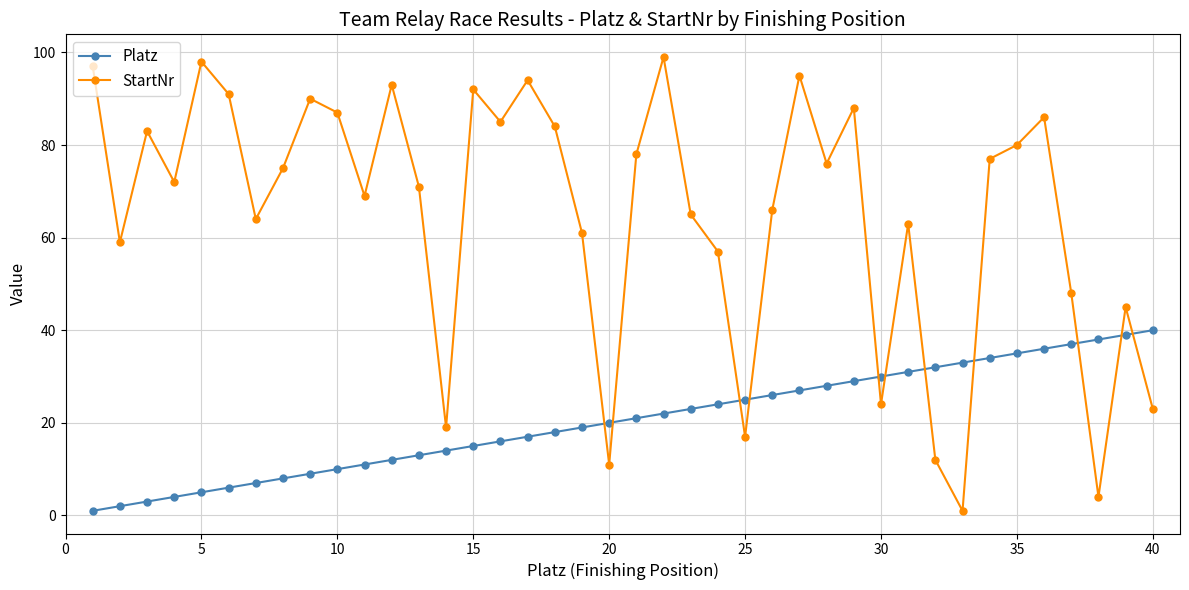

Which series has the widest spread of values?

StartNr